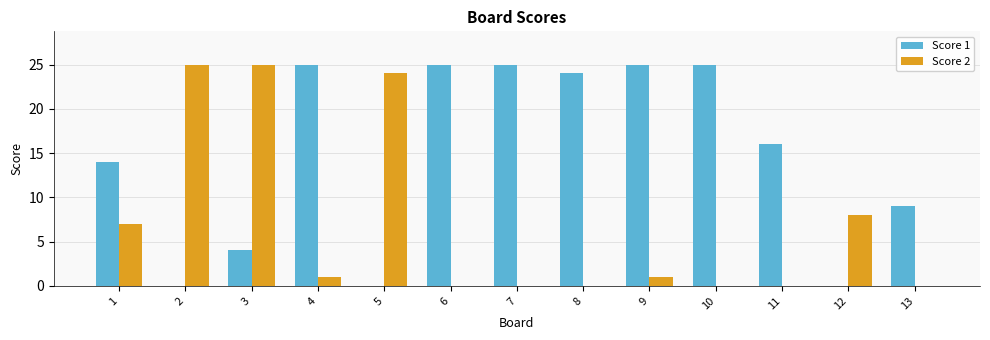

What is the sum of the Score 1 values at 10 and 12?

25